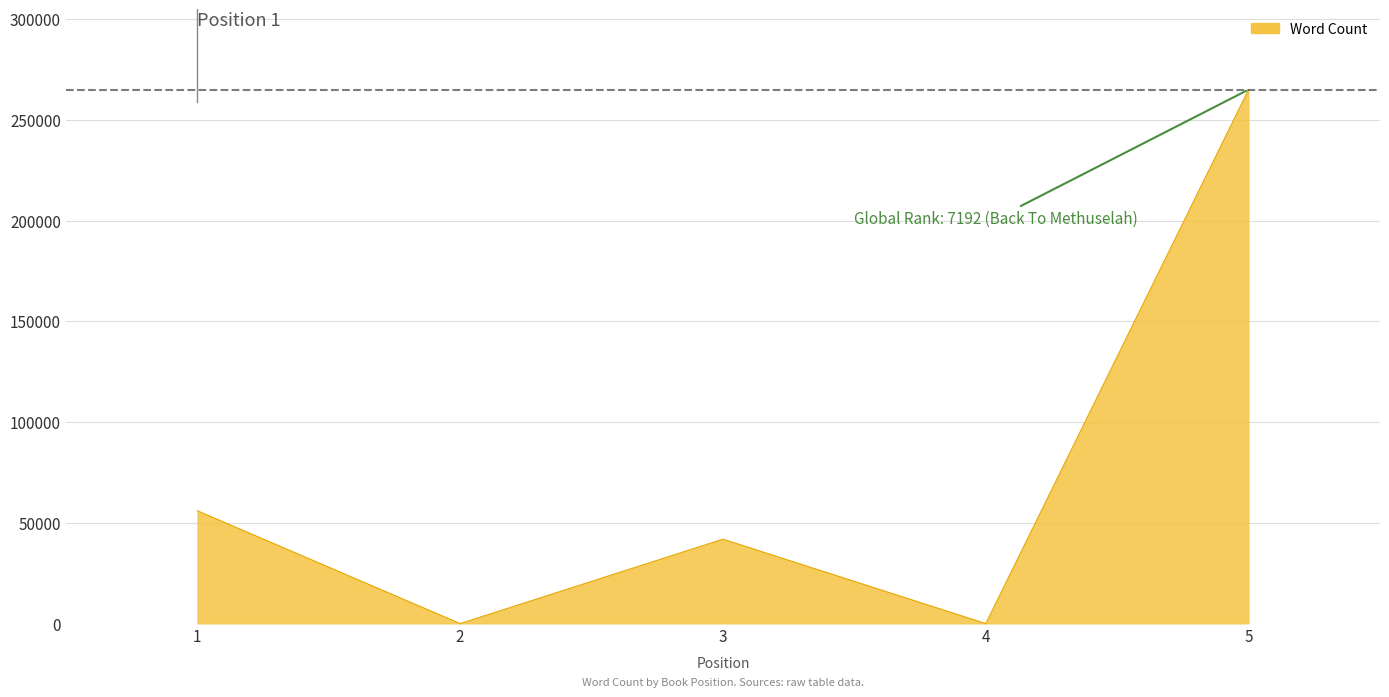

Reading left to right, list all the values displayed in this chart.

1=56000	2=0	3=41900	4=0	5=265000